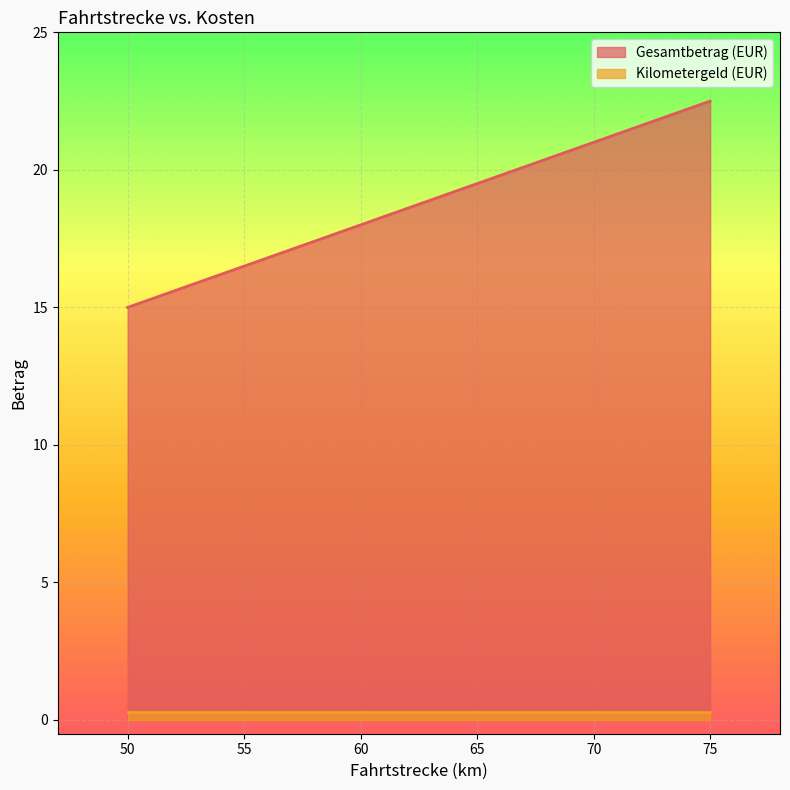

At how many categories does at least one series exceed 4?

3